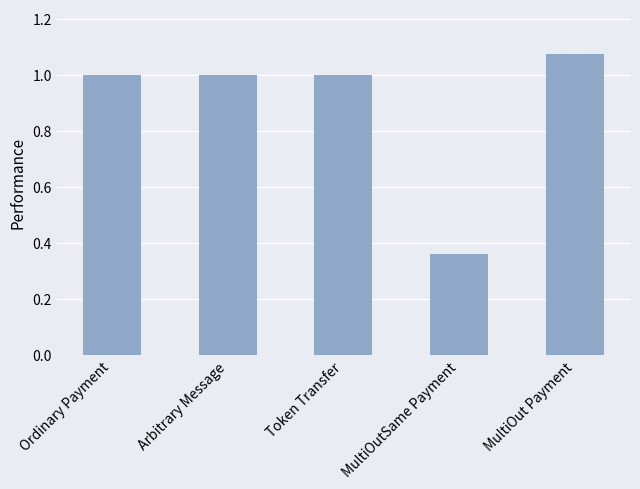

Which label corresponds to the largest value in the chart?

MultiOut Payment